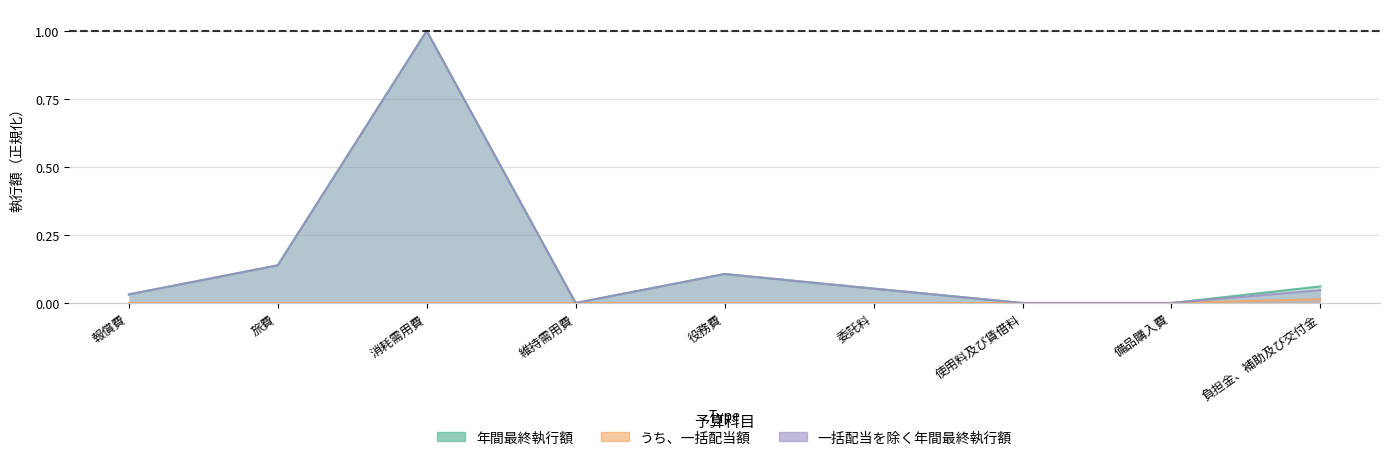

How many values in the 年間最終執行額 series exceed 0?

6